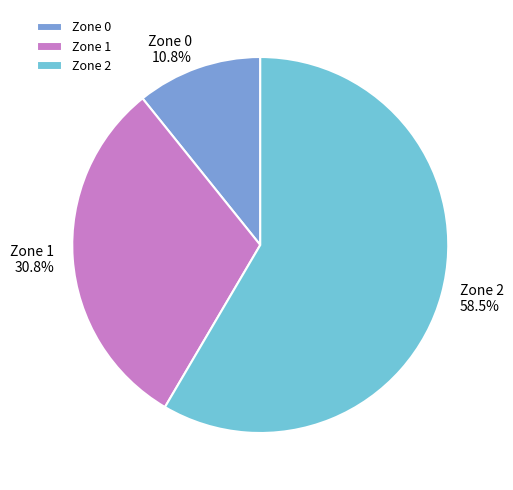

Is Zone 2 the majority of the pie?

Yes